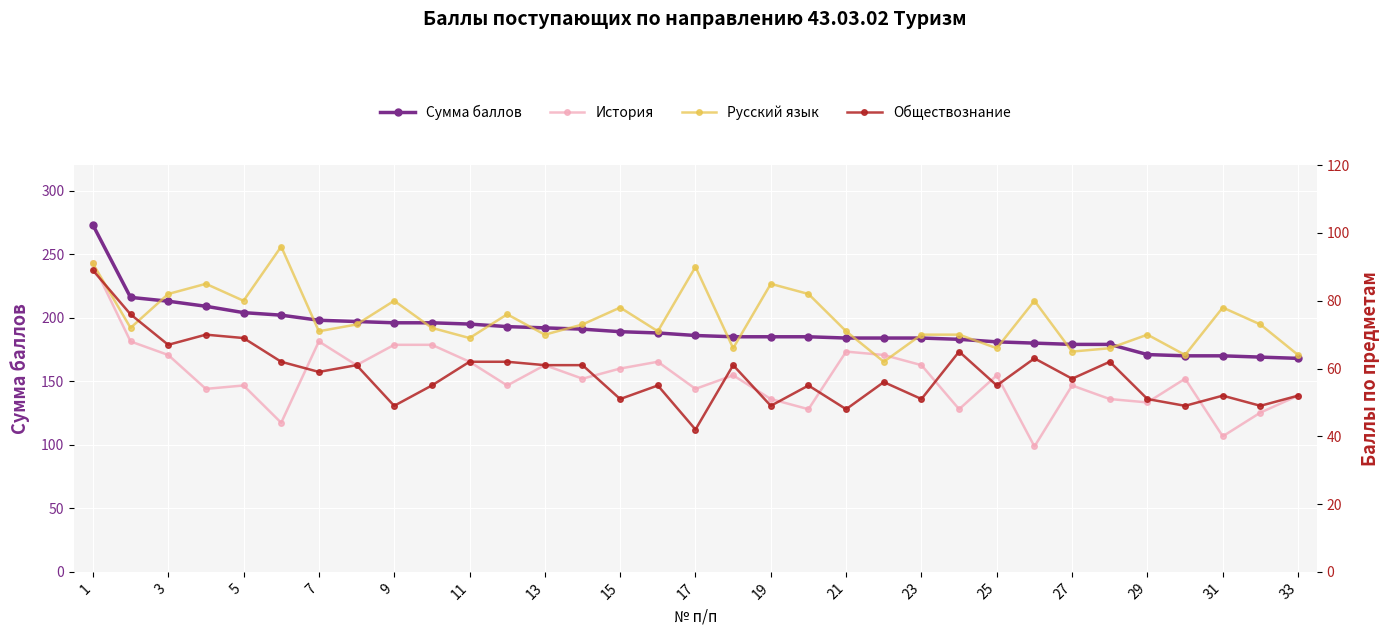

True or false: Обществознание has more than 2 points higher than both neighbors.

True